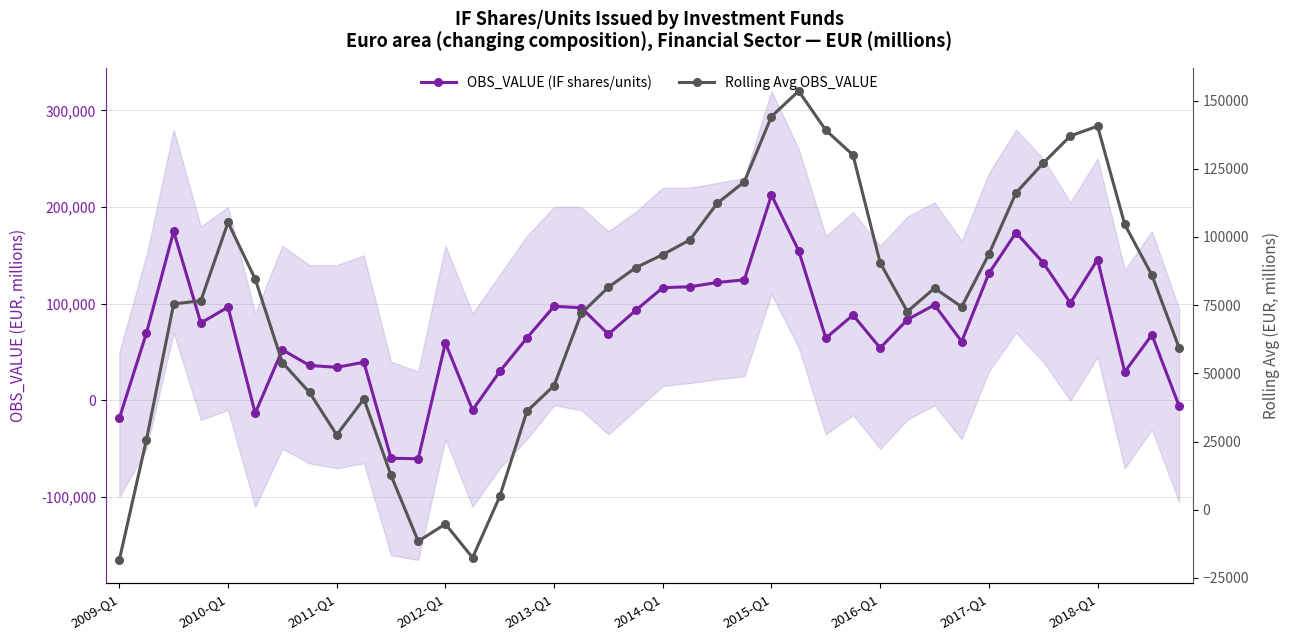

The OBS_VALUE (IF shares/units) series shows 59131.4 at 30. True or false?

False